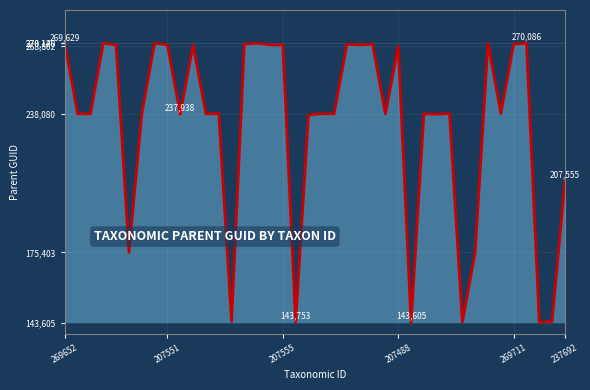

What is the minimum value shown in the chart?

143605